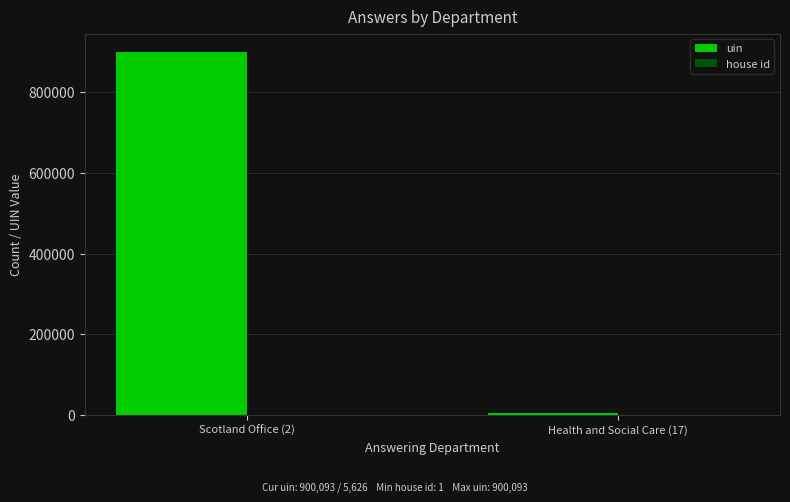

What is the maximum value shown in the chart?

900093